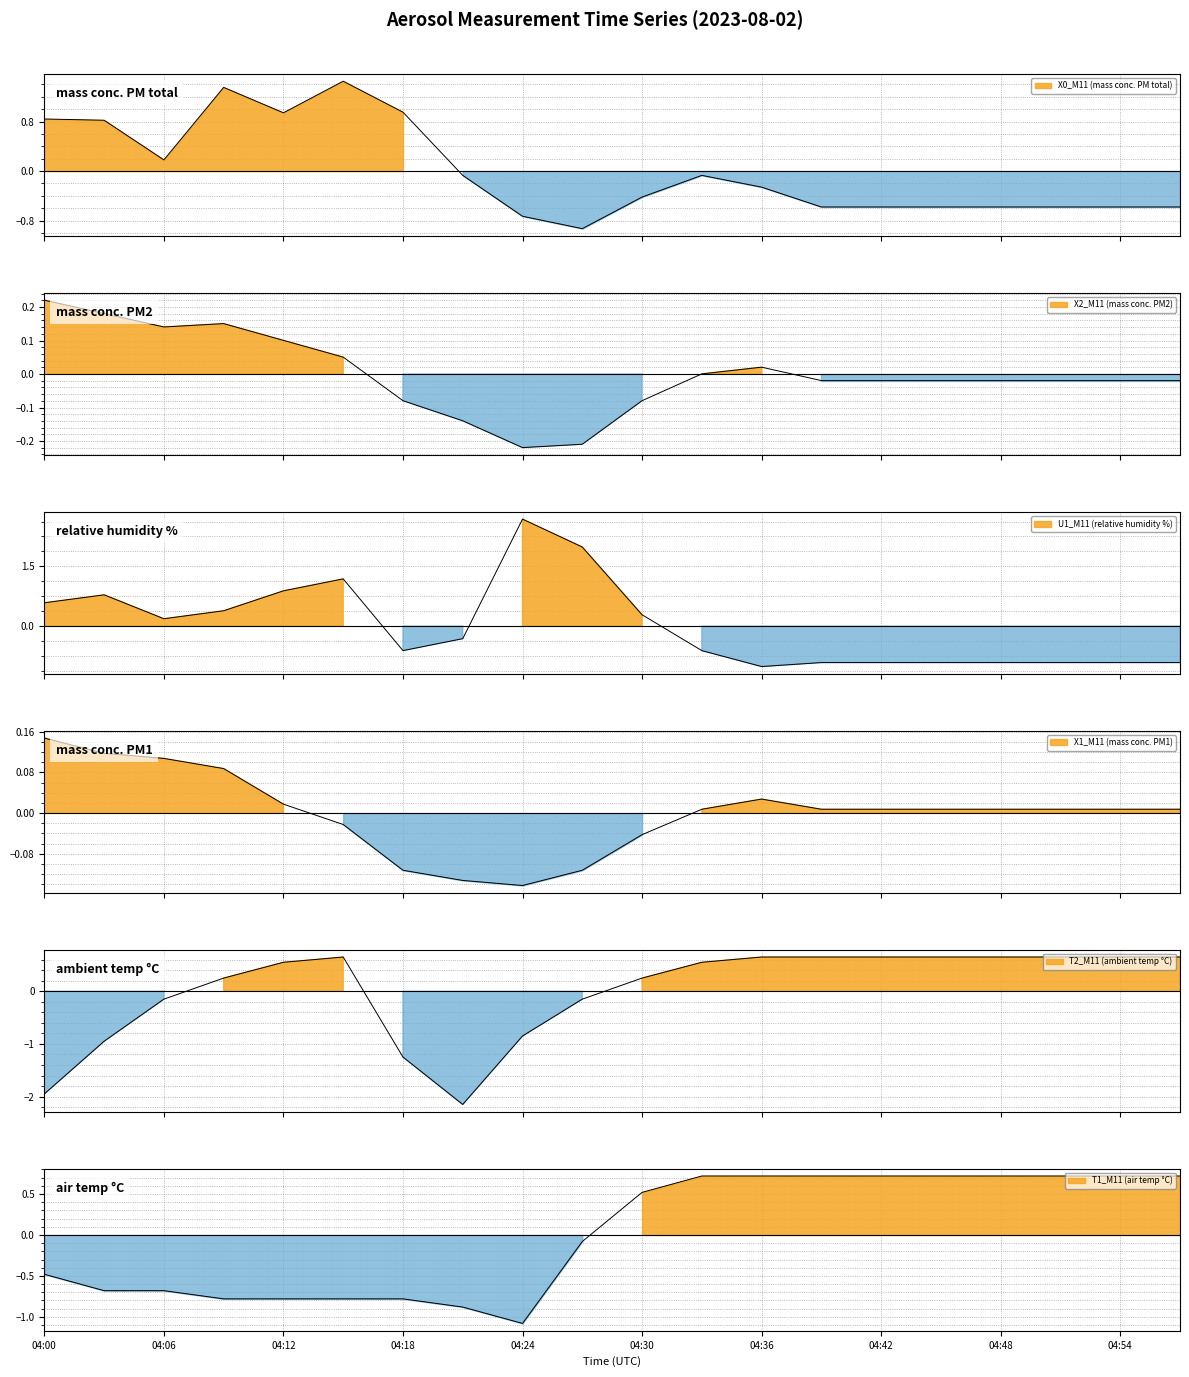

Reading right to left, list all the values displayed in this chart.

X0_M11 (mass conc. PM total): 04:57=-0.6	04:54=-0.6	04:51=-0.6	04:48=-0.6	04:45=-0.6	04:42=-0.6	04:39=-0.6	04:36=-0.3	04:33=-0.1	04:30=-0.4	04:27=-0.9	04:24=-0.7	04:21=-0.1	04:18=1.0	04:15=1.5	04:12=0.9	04:09=1.4	04:06=0.2	04:03=0.8	04:00=0.8
X2_M11 (mass conc. PM2): 04:57=-0.0	04:54=-0.0	04:51=-0.0	04:48=-0.0	04:45=-0.0	04:42=-0.0	04:39=-0.0	04:36=0.0	04:33=0.0	04:30=-0.1	04:27=-0.2	04:24=-0.2	04:21=-0.1	04:18=-0.1	04:15=0.1	04:12=0.1	04:09=0.2	04:06=0.1	04:03=0.2	04:00=0.2
U1_M11 (relative humidity %): 04:57=-0.9	04:54=-0.9	04:51=-0.9	04:48=-0.9	04:45=-0.9	04:42=-0.9	04:39=-0.9	04:36=-1.0	04:33=-0.6	04:30=0.3	04:27=2.0	04:24=2.7	04:21=-0.3	04:18=-0.6	04:15=1.2	04:12=0.9	04:09=0.4	04:06=0.2	04:03=0.8	04:00=0.6
X1_M11 (mass conc. PM1): 04:57=0.0	04:54=0.0	04:51=0.0	04:48=0.0	04:45=0.0	04:42=0.0	04:39=0.0	04:36=0.0	04:33=0.0	04:30=-0.0	04:27=-0.1	04:24=-0.1	04:21=-0.1	04:18=-0.1	04:15=-0.0	04:12=0.0	04:09=0.1	04:06=0.1	04:03=0.1	04:00=0.1
T2_M11 (ambient temp °C): 04:57=0.6	04:54=0.6	04:51=0.6	04:48=0.6	04:45=0.6	04:42=0.6	04:39=0.6	04:36=0.6	04:33=0.5	04:30=0.2	04:27=-0.2	04:24=-0.9	04:21=-2.2	04:18=-1.2	04:15=0.6	04:12=0.5	04:09=0.2	04:06=-0.2	04:03=-1.0	04:00=-2.0
T1_M11 (air temp °C): 04:57=0.7	04:54=0.7	04:51=0.7	04:48=0.7	04:45=0.7	04:42=0.7	04:39=0.7	04:36=0.7	04:33=0.7	04:30=0.5	04:27=-0.1	04:24=-1.1	04:21=-0.9	04:18=-0.8	04:15=-0.8	04:12=-0.8	04:09=-0.8	04:06=-0.7	04:03=-0.7	04:00=-0.5